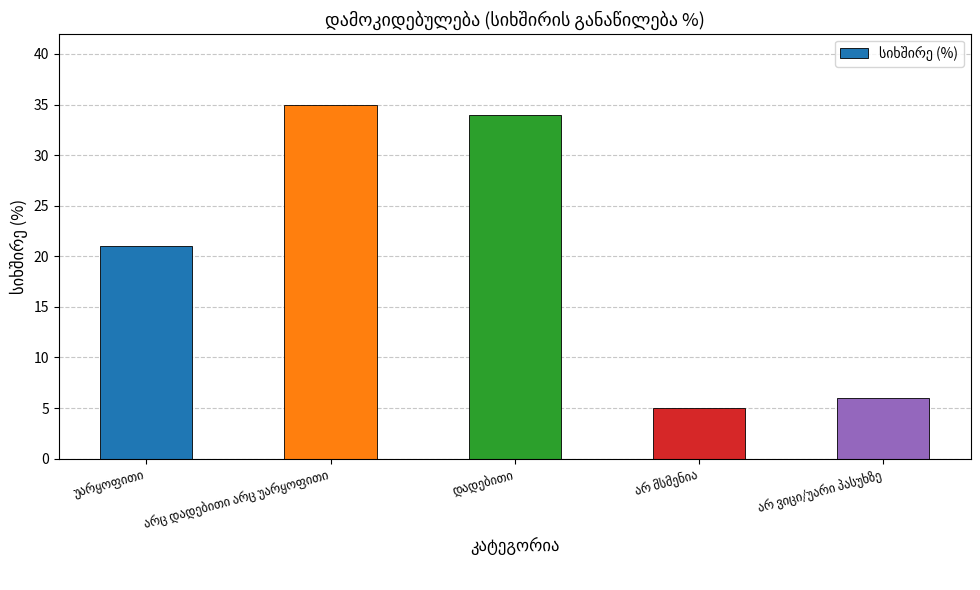

What is the difference between the maximum and minimum values?

30